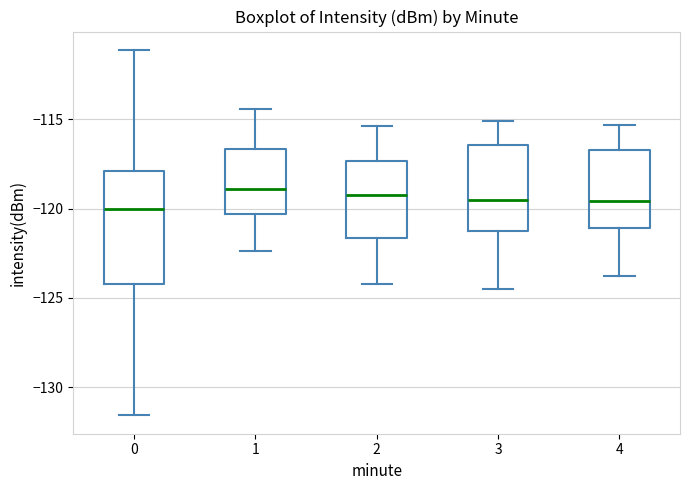

Reading left to right, read every box against the y-axis: the position of its median line, the range the box covers, and the ends of its whiskers. The values are not printed on the chart, so give them approximately, as read against the axis.

0: median -120.0, box -124.0 to -118.0, whiskers -131.5 to -111.0
1: median -119.0, box -120.5 to -116.5, whiskers -122.5 to -114.5
2: median -119.0, box -121.5 to -117.5, whiskers -124.0 to -115.5
3: median -119.5, box -121.0 to -116.5, whiskers -124.5 to -115.0
4: median -119.5, box -121.0 to -116.5, whiskers -124.0 to -115.5